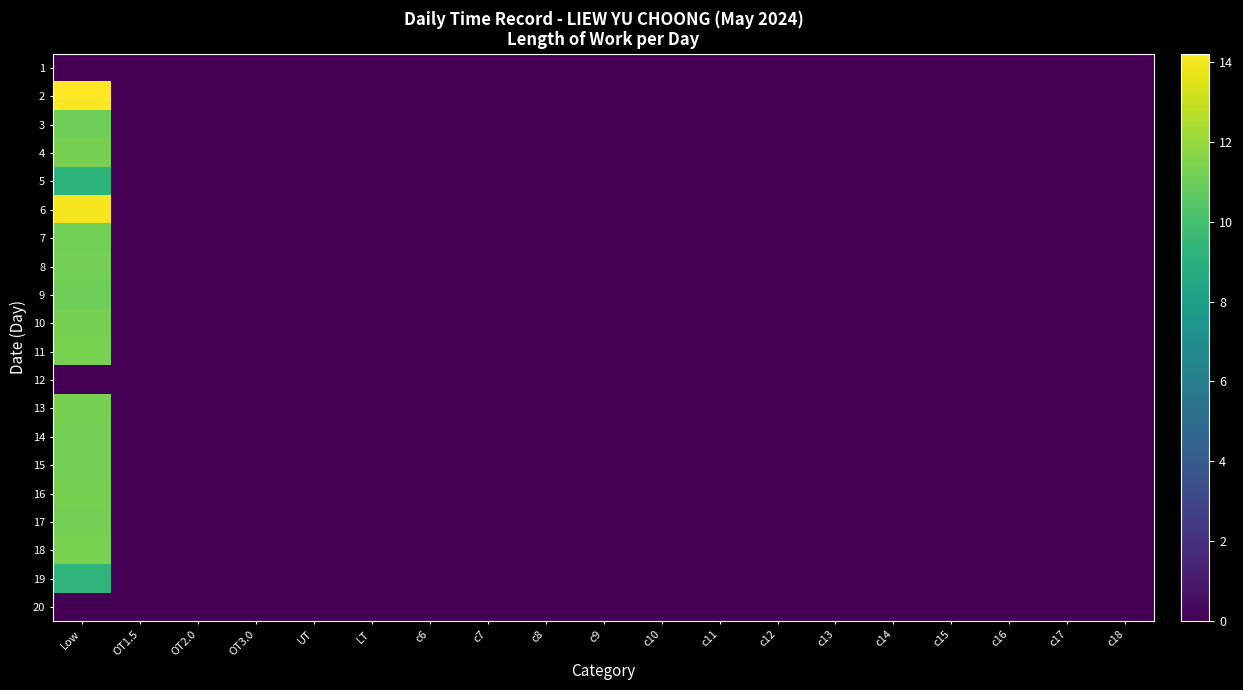

Reading left to right, list all the values displayed in this chart.

1: Low=0.0	OT1.5=0.0	OT2.0=0.0	OT3.0=0.0	UT=0.0	LT=0.0	c6=0.0	c7=0.0	c8=0.0	c9=0.0	c10=0.0	c11=0.0	c12=0.0	c13=0.0	c14=0.0	c15=0.0	c16=0.0	c17=0.0	c18=0.0
2: Low=14.2	OT1.5=0.0	OT2.0=0.0	OT3.0=0.0	UT=0.0	LT=0.0	c6=0.0	c7=0.0	c8=0.0	c9=0.0	c10=0.0	c11=0.0	c12=0.0	c13=0.0	c14=0.0	c15=0.0	c16=0.0	c17=0.0	c18=0.0
3: Low=11.1	OT1.5=0.0	OT2.0=0.0	OT3.0=0.0	UT=0.0	LT=0.0	c6=0.0	c7=0.0	c8=0.0	c9=0.0	c10=0.0	c11=0.0	c12=0.0	c13=0.0	c14=0.0	c15=0.0	c16=0.0	c17=0.0	c18=0.0
4: Low=11.3	OT1.5=0.0	OT2.0=0.0	OT3.0=0.0	UT=0.0	LT=0.0	c6=0.0	c7=0.0	c8=0.0	c9=0.0	c10=0.0	c11=0.0	c12=0.0	c13=0.0	c14=0.0	c15=0.0	c16=0.0	c17=0.0	c18=0.0
5: Low=9.2	OT1.5=0.0	OT2.0=0.0	OT3.0=0.0	UT=0.0	LT=0.0	c6=0.0	c7=0.0	c8=0.0	c9=0.0	c10=0.0	c11=0.0	c12=0.0	c13=0.0	c14=0.0	c15=0.0	c16=0.0	c17=0.0	c18=0.0
6: Low=14.0	OT1.5=0.0	OT2.0=0.0	OT3.0=0.0	UT=0.0	LT=0.0	c6=0.0	c7=0.0	c8=0.0	c9=0.0	c10=0.0	c11=0.0	c12=0.0	c13=0.0	c14=0.0	c15=0.0	c16=0.0	c17=0.0	c18=0.0
7: Low=11.2	OT1.5=0.0	OT2.0=0.0	OT3.0=0.0	UT=0.0	LT=0.0	c6=0.0	c7=0.0	c8=0.0	c9=0.0	c10=0.0	c11=0.0	c12=0.0	c13=0.0	c14=0.0	c15=0.0	c16=0.0	c17=0.0	c18=0.0
8: Low=11.3	OT1.5=0.0	OT2.0=0.0	OT3.0=0.0	UT=0.0	LT=0.0	c6=0.0	c7=0.0	c8=0.0	c9=0.0	c10=0.0	c11=0.0	c12=0.0	c13=0.0	c14=0.0	c15=0.0	c16=0.0	c17=0.0	c18=0.0
9: Low=11.1	OT1.5=0.0	OT2.0=0.0	OT3.0=0.0	UT=0.0	LT=0.0	c6=0.0	c7=0.0	c8=0.0	c9=0.0	c10=0.0	c11=0.0	c12=0.0	c13=0.0	c14=0.0	c15=0.0	c16=0.0	c17=0.0	c18=0.0
10: Low=11.3	OT1.5=0.0	OT2.0=0.0	OT3.0=0.0	UT=0.0	LT=0.0	c6=0.0	c7=0.0	c8=0.0	c9=0.0	c10=0.0	c11=0.0	c12=0.0	c13=0.0	c14=0.0	c15=0.0	c16=0.0	c17=0.0	c18=0.0
11: Low=11.3	OT1.5=0.0	OT2.0=0.0	OT3.0=0.0	UT=0.0	LT=0.0	c6=0.0	c7=0.0	c8=0.0	c9=0.0	c10=0.0	c11=0.0	c12=0.0	c13=0.0	c14=0.0	c15=0.0	c16=0.0	c17=0.0	c18=0.0
12: Low=0.0	OT1.5=0.0	OT2.0=0.0	OT3.0=0.0	UT=0.0	LT=0.0	c6=0.0	c7=0.0	c8=0.0	c9=0.0	c10=0.0	c11=0.0	c12=0.0	c13=0.0	c14=0.0	c15=0.0	c16=0.0	c17=0.0	c18=0.0
13: Low=11.3	OT1.5=0.0	OT2.0=0.0	OT3.0=0.0	UT=0.0	LT=0.0	c6=0.0	c7=0.0	c8=0.0	c9=0.0	c10=0.0	c11=0.0	c12=0.0	c13=0.0	c14=0.0	c15=0.0	c16=0.0	c17=0.0	c18=0.0
14: Low=11.2	OT1.5=0.0	OT2.0=0.0	OT3.0=0.0	UT=0.0	LT=0.0	c6=0.0	c7=0.0	c8=0.0	c9=0.0	c10=0.0	c11=0.0	c12=0.0	c13=0.0	c14=0.0	c15=0.0	c16=0.0	c17=0.0	c18=0.0
15: Low=11.2	OT1.5=0.0	OT2.0=0.0	OT3.0=0.0	UT=0.0	LT=0.0	c6=0.0	c7=0.0	c8=0.0	c9=0.0	c10=0.0	c11=0.0	c12=0.0	c13=0.0	c14=0.0	c15=0.0	c16=0.0	c17=0.0	c18=0.0
16: Low=11.3	OT1.5=0.0	OT2.0=0.0	OT3.0=0.0	UT=0.0	LT=0.0	c6=0.0	c7=0.0	c8=0.0	c9=0.0	c10=0.0	c11=0.0	c12=0.0	c13=0.0	c14=0.0	c15=0.0	c16=0.0	c17=0.0	c18=0.0
17: Low=11.2	OT1.5=0.0	OT2.0=0.0	OT3.0=0.0	UT=0.0	LT=0.0	c6=0.0	c7=0.0	c8=0.0	c9=0.0	c10=0.0	c11=0.0	c12=0.0	c13=0.0	c14=0.0	c15=0.0	c16=0.0	c17=0.0	c18=0.0
18: Low=11.3	OT1.5=0.0	OT2.0=0.0	OT3.0=0.0	UT=0.0	LT=0.0	c6=0.0	c7=0.0	c8=0.0	c9=0.0	c10=0.0	c11=0.0	c12=0.0	c13=0.0	c14=0.0	c15=0.0	c16=0.0	c17=0.0	c18=0.0
19: Low=9.2	OT1.5=0.0	OT2.0=0.0	OT3.0=0.0	UT=0.0	LT=0.0	c6=0.0	c7=0.0	c8=0.0	c9=0.0	c10=0.0	c11=0.0	c12=0.0	c13=0.0	c14=0.0	c15=0.0	c16=0.0	c17=0.0	c18=0.0
20: Low=0.0	OT1.5=0.0	OT2.0=0.0	OT3.0=0.0	UT=0.0	LT=0.0	c6=0.0	c7=0.0	c8=0.0	c9=0.0	c10=0.0	c11=0.0	c12=0.0	c13=0.0	c14=0.0	c15=0.0	c16=0.0	c17=0.0	c18=0.0